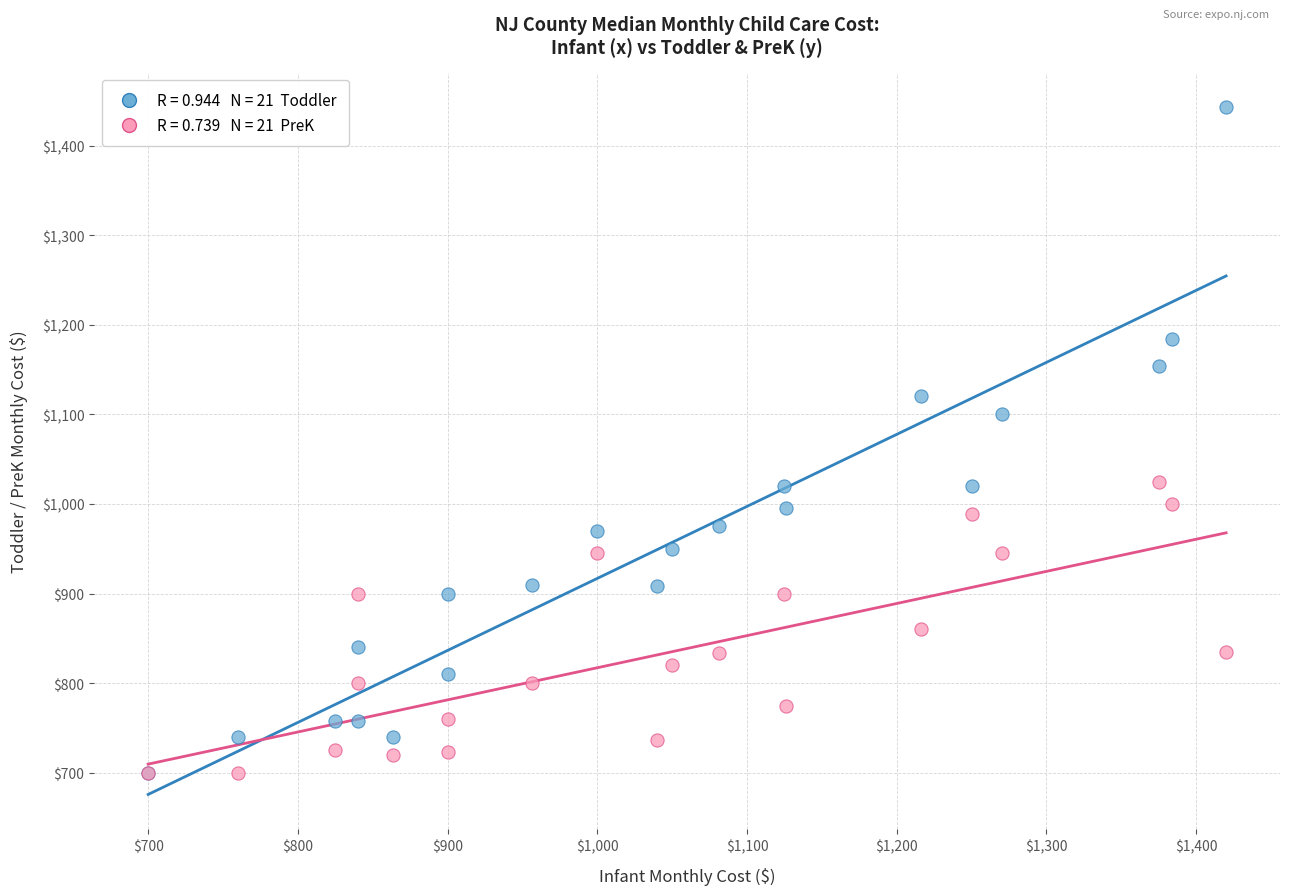

Across all series, what Y value is closest to 1071?

1100.0